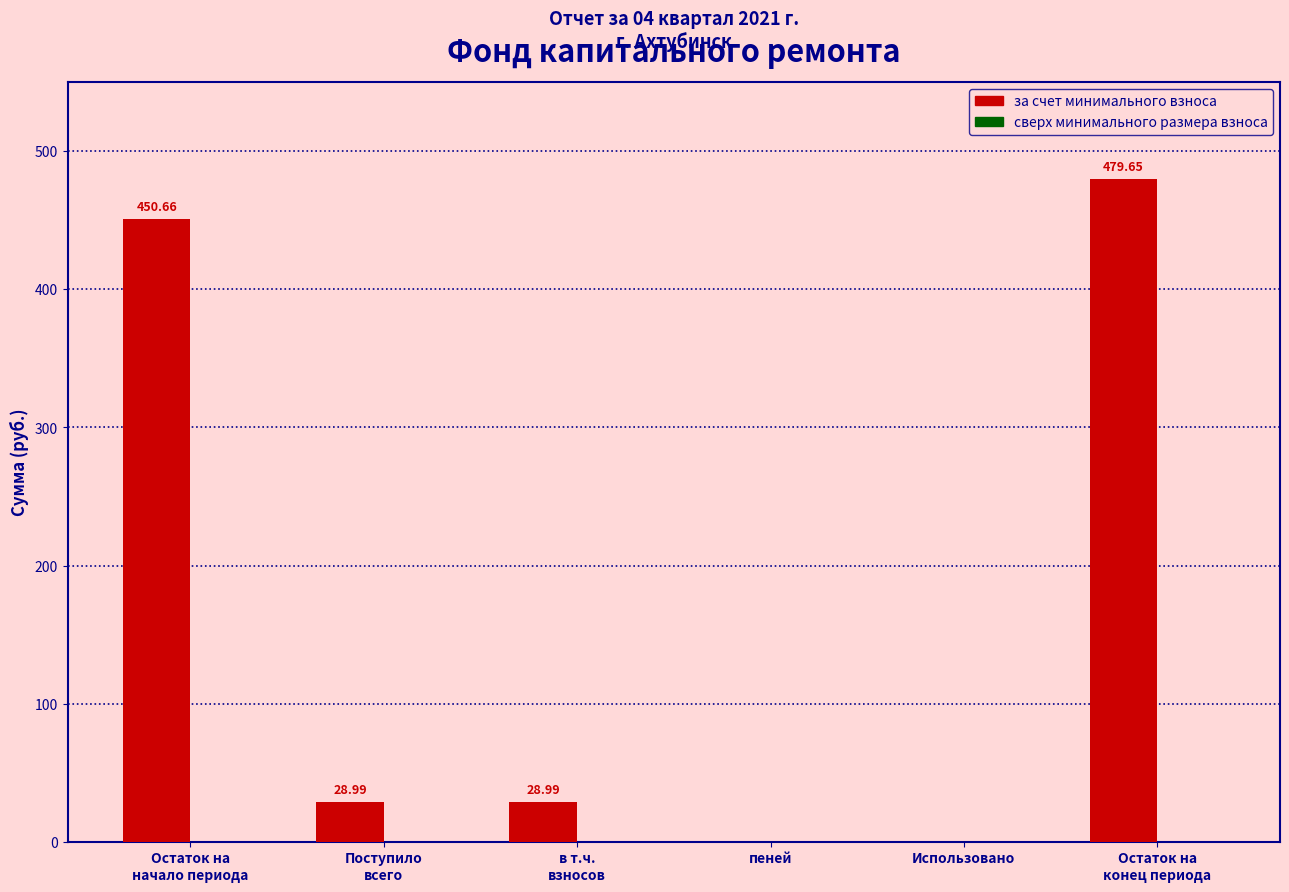

What is the sum of all values?

988.3